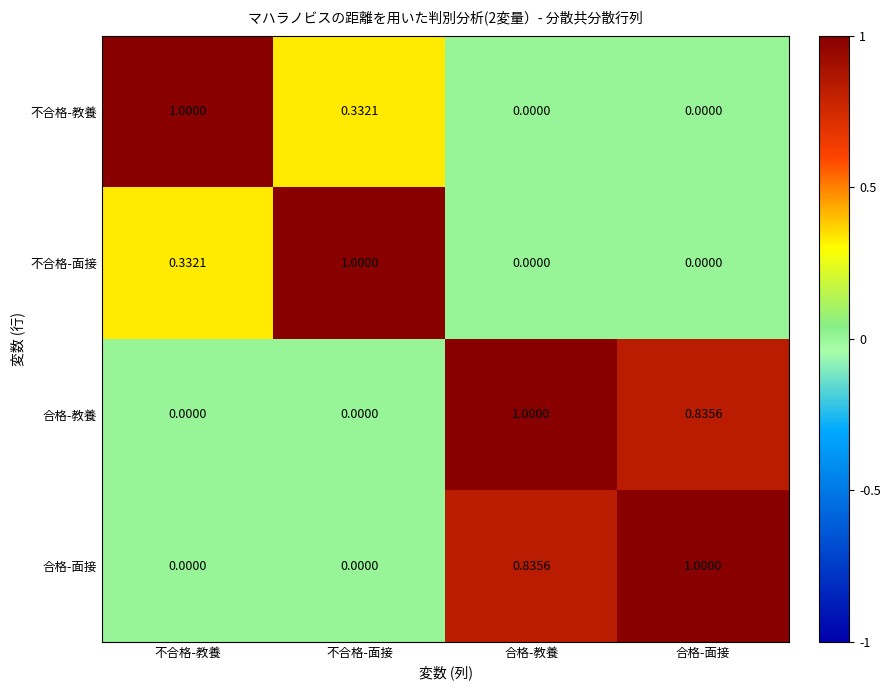

Which category has the highest value in the 合格-面接 series?

合格-面接